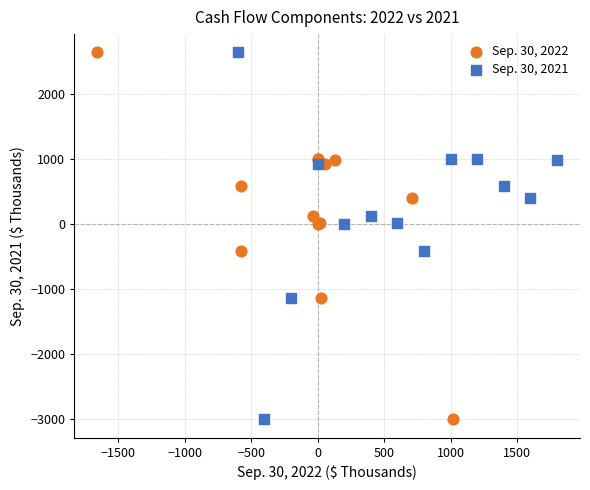

What are all the series names shown in the legend?

Sep. 30, 2022, Sep. 30, 2021